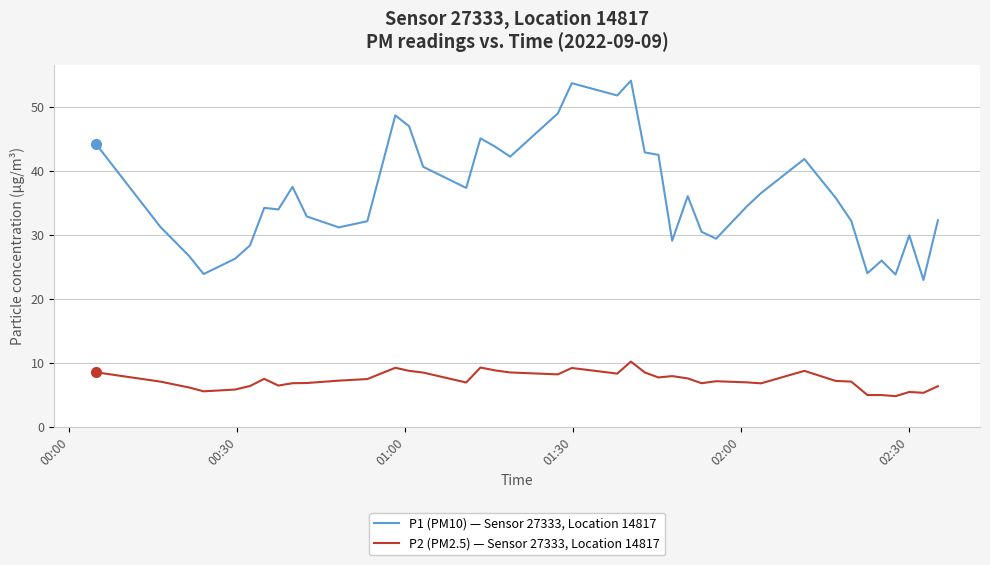

Rank the series by their maximum value, from lowest to highest.

P2 (PM2.5) — Sensor 27333, Location 14817, P1 (PM10) — Sensor 27333, Location 14817